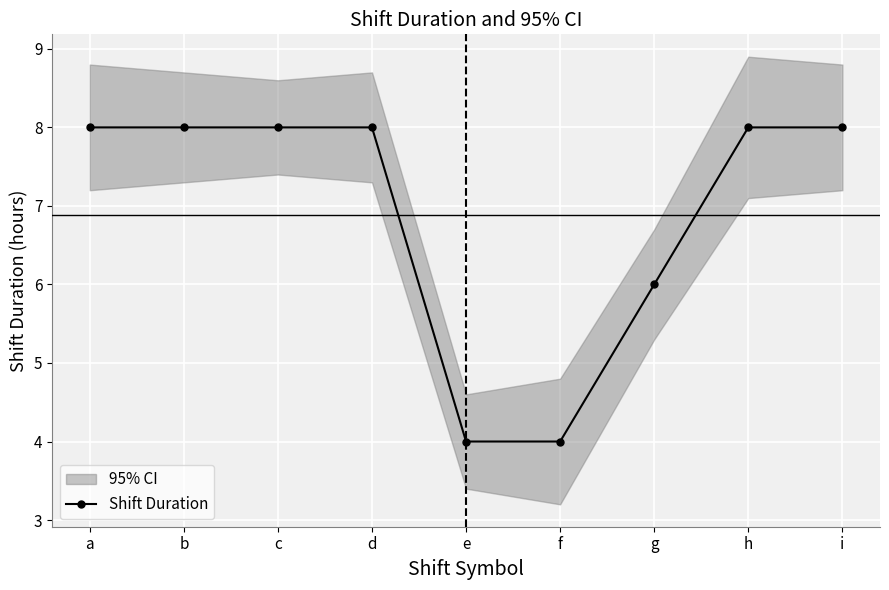

Rank the categories by value from lowest to highest.

e, f, g, a, c, b, d, h, i